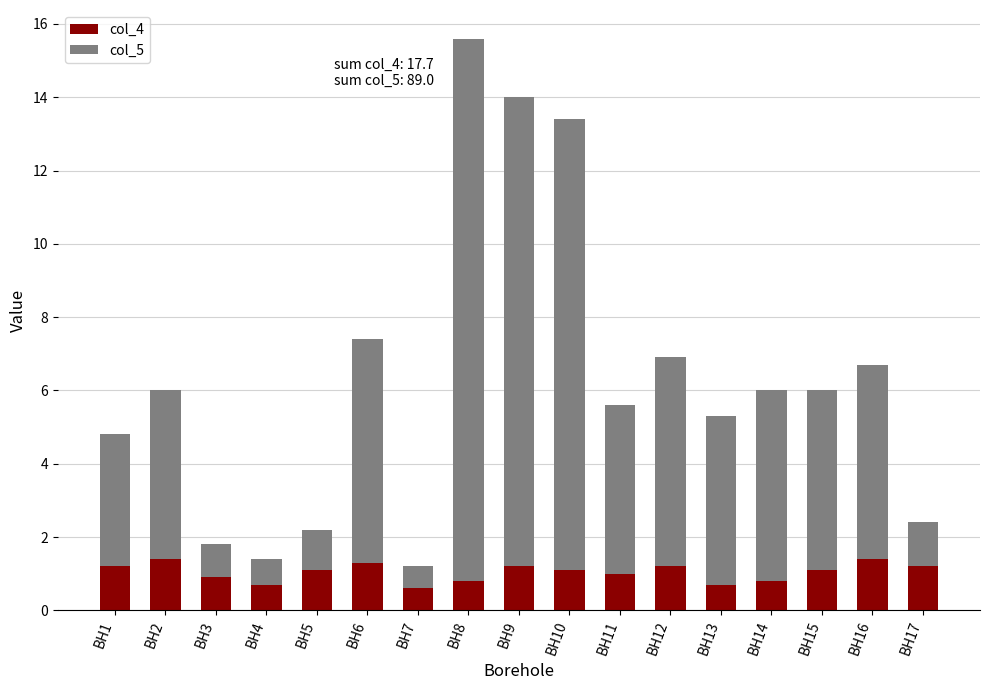

The value of col_4 at BH9 is 1.7. True or false?

False